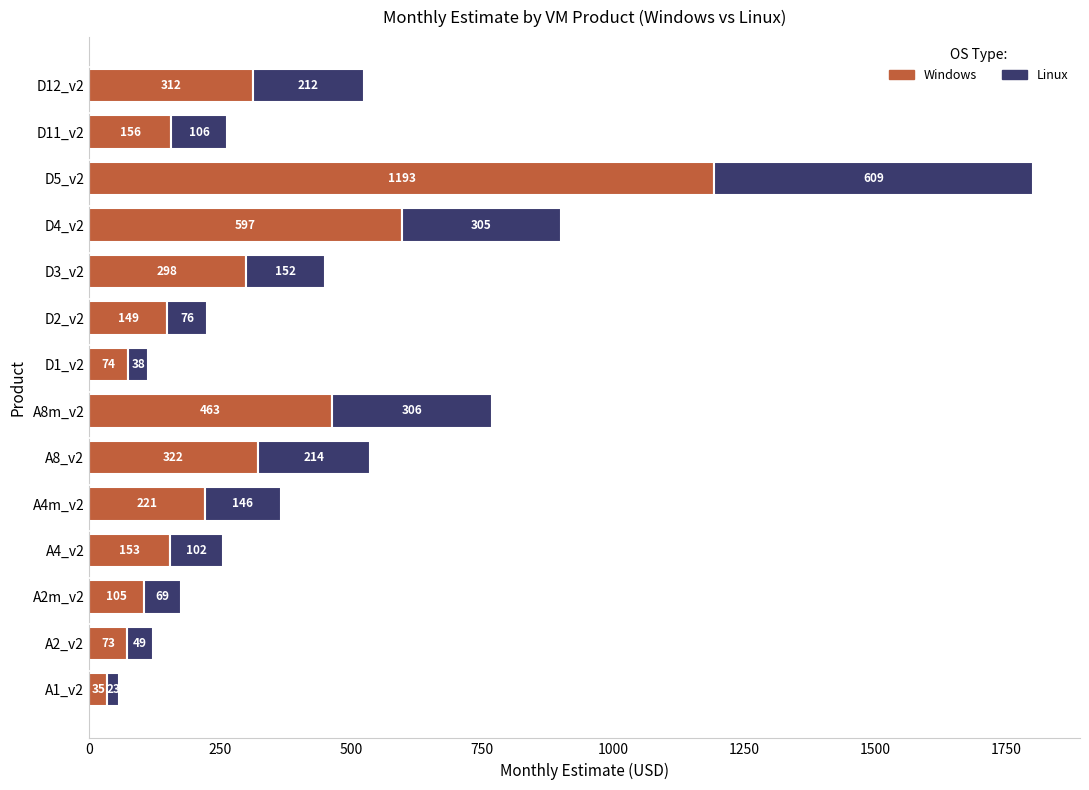

What is the average value of the Windows series?

296.5